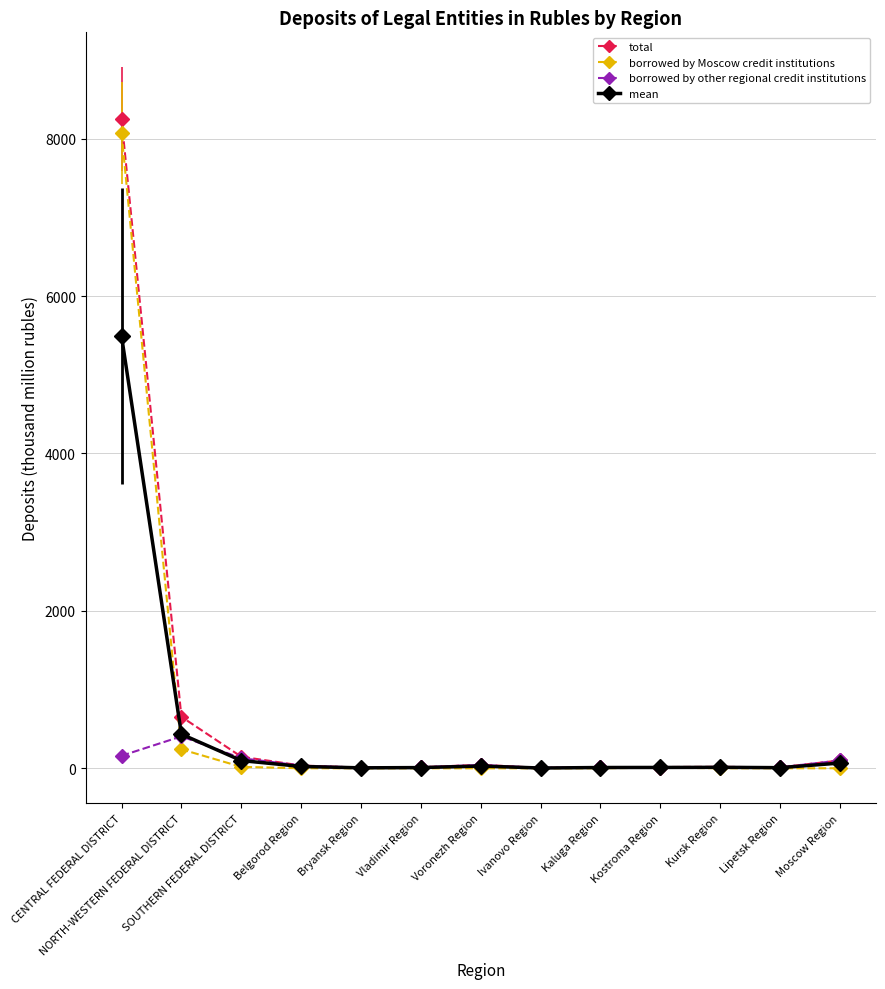

Where is mean nearest to the value 2747?

NORTH-WESTERN FEDERAL DISTRICT